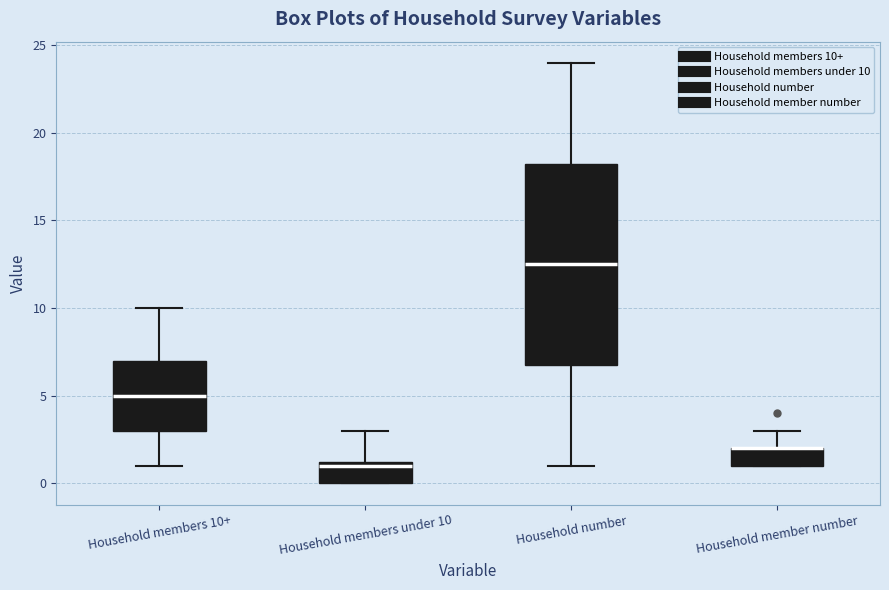

Reading left to right, read every box against the y-axis: the position of its median line, the range the box covers, and the ends of its whiskers. The values are not printed on the chart, so give them approximately, as read against the axis.

Household members 10+: median 5.0, box 3.0 to 7.0, whiskers 1.0 to 10.0
Household members under 10: median 1.0, box 0.0 to 1.5, whiskers 0.0 to 3.0
Household number: median 12.5, box 7.0 to 18.5, whiskers 1.0 to 24.0
Household member number: median 2.0 (drawn on the box's upper edge), box 1.0 to 2.0, whiskers 1.0 to 3.0